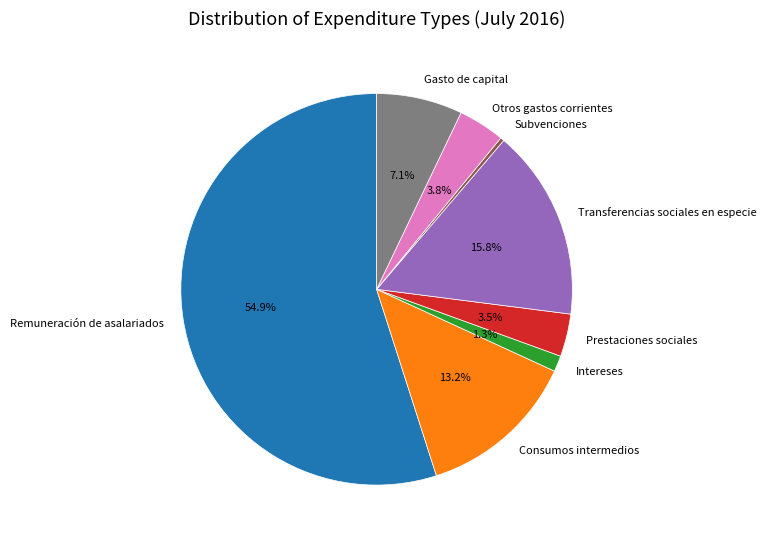

True or false: Otros gastos corrientes accounts for 4% of the total.

True